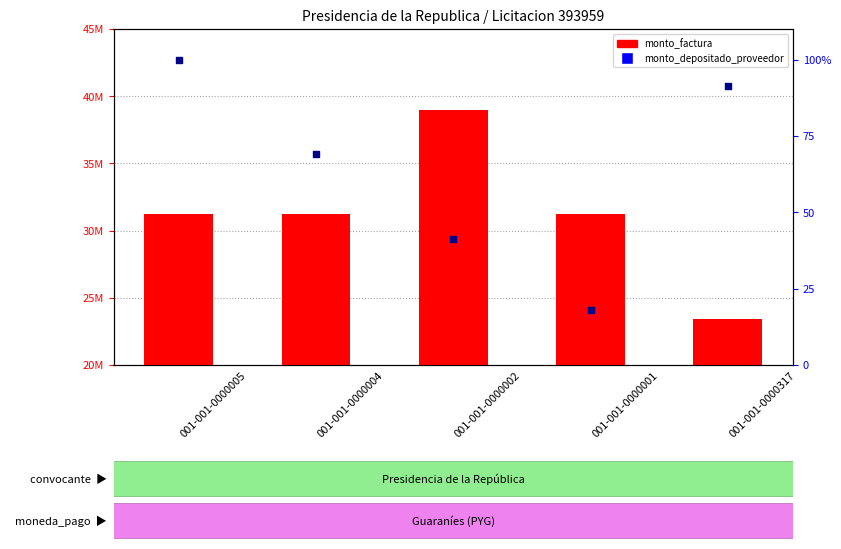

Which series contains the highest Y value?

monto_factura